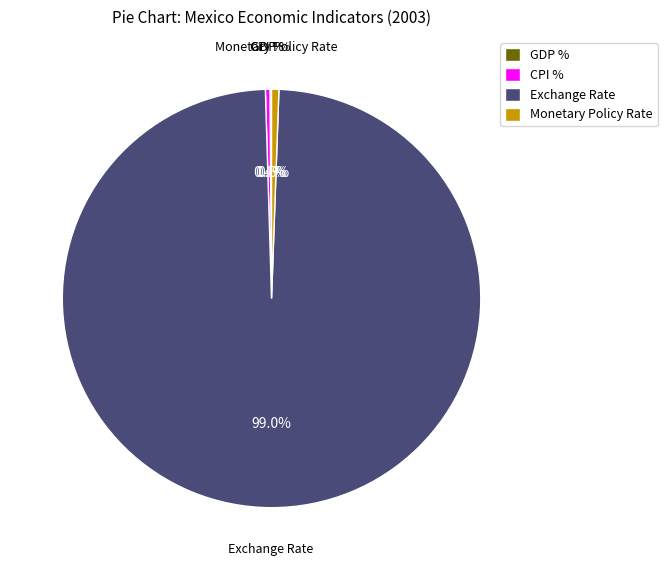

Is there a majority slice in this chart?

Yes